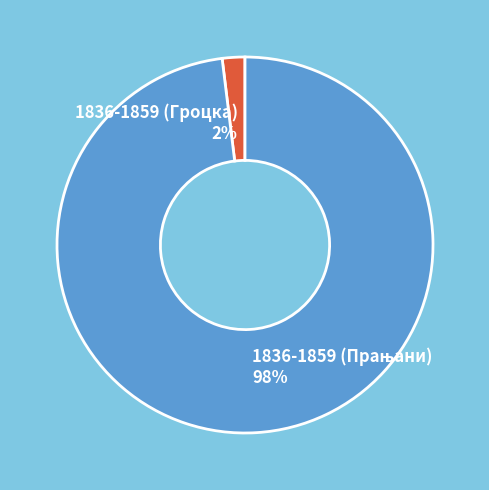

To the nearest percent, what is the difference between the largest and smallest slice percentages?

96%